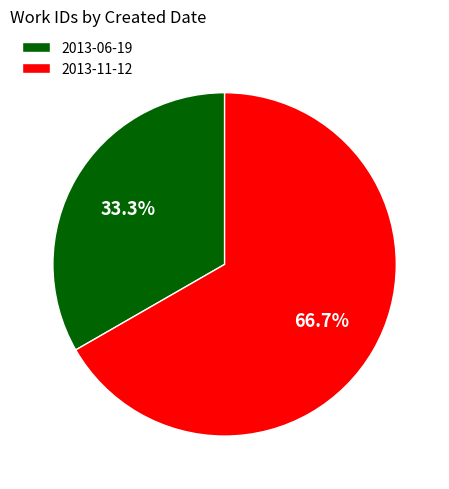

What is the smallest slice in the pie chart?

2013-06-19